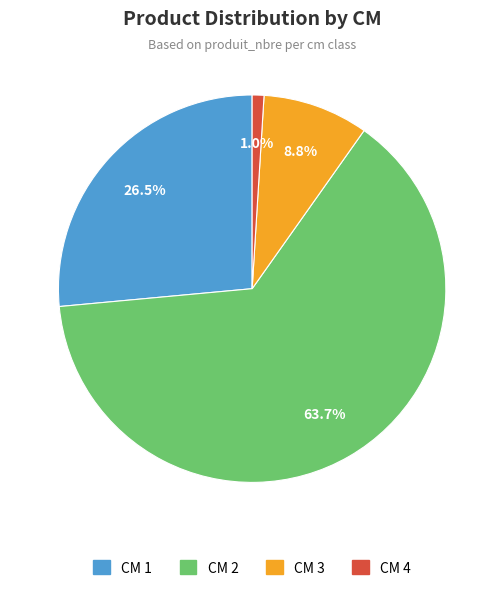

How many segments does this pie chart have?

4